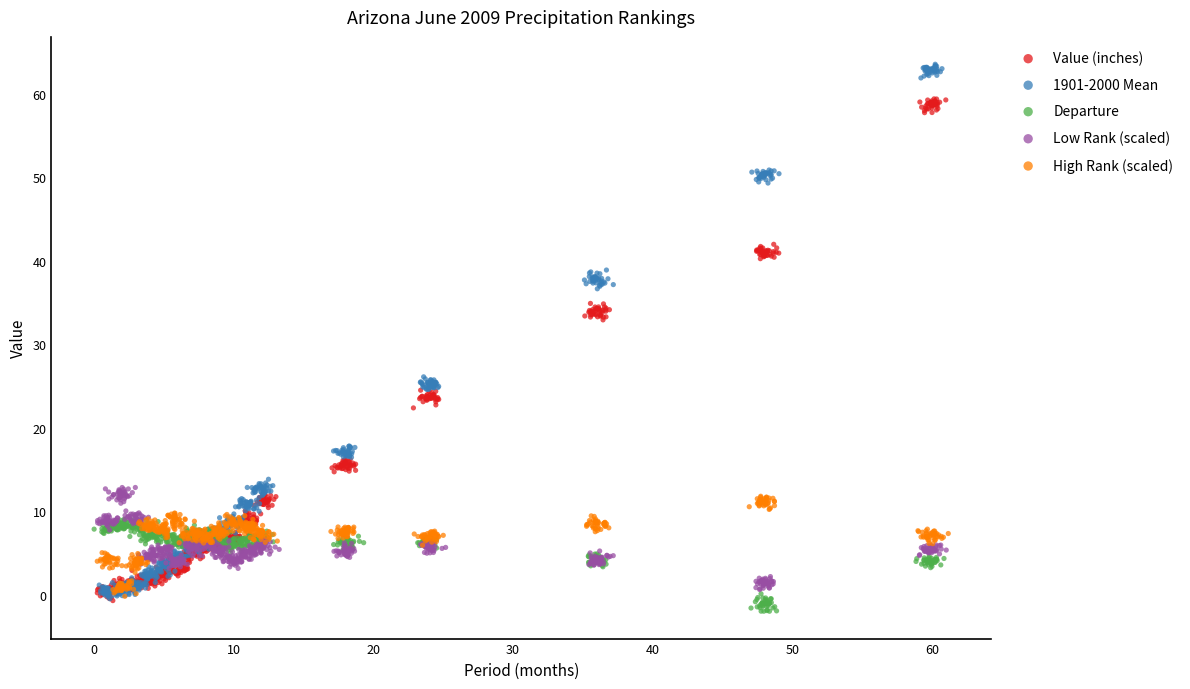

Which series contains the highest Y value?

1901-2000 Mean